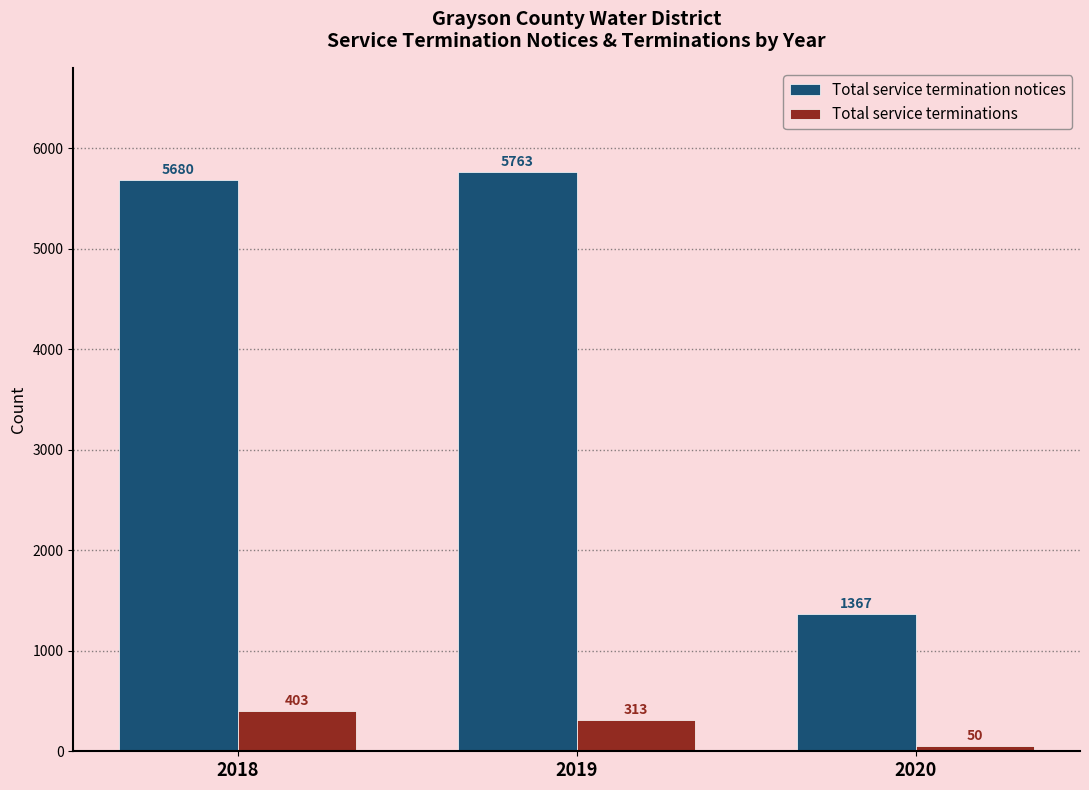

Which category has the lowest value across all series?

2020